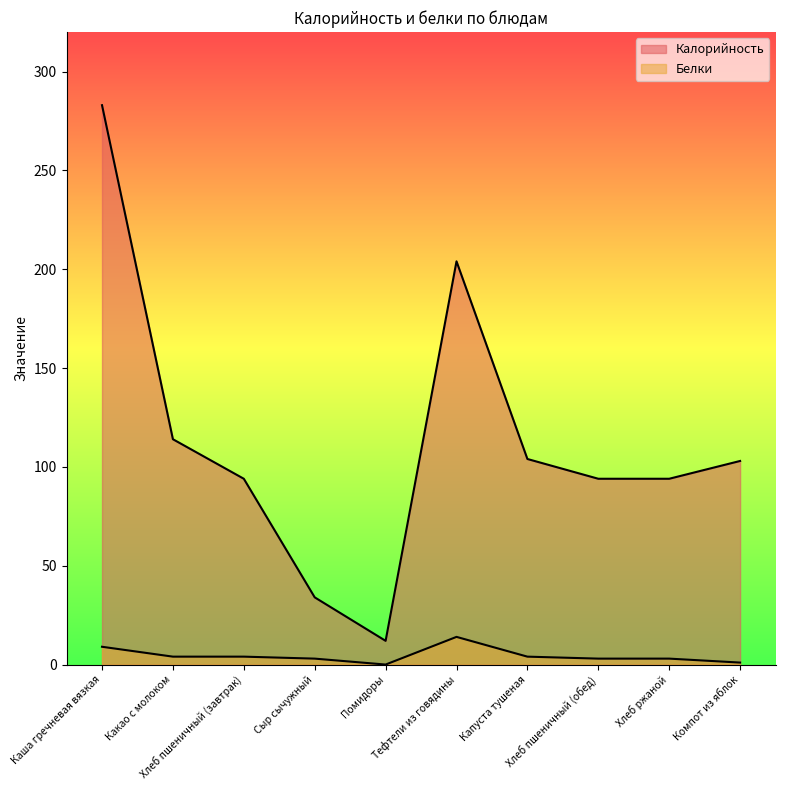

Reading right to left, list all the values displayed in this chart.

Калорийность: Компот из яблок=103	Хлеб ржаной=94	Хлеб пшеничный (обед)=94	Капуста тушеная=104	Тефтели из говядины=204	Помидоры=12	Сыр сычужный=34	Хлеб пшеничный (завтрак)=94	Какао с молоком=114	Каша гречневая вязкая=283
Белки: Компот из яблок=1	Хлеб ржаной=3	Хлеб пшеничный (обед)=3	Капуста тушеная=4	Тефтели из говядины=14	Помидоры=0	Сыр сычужный=3	Хлеб пшеничный (завтрак)=4	Какао с молоком=4	Каша гречневая вязкая=9